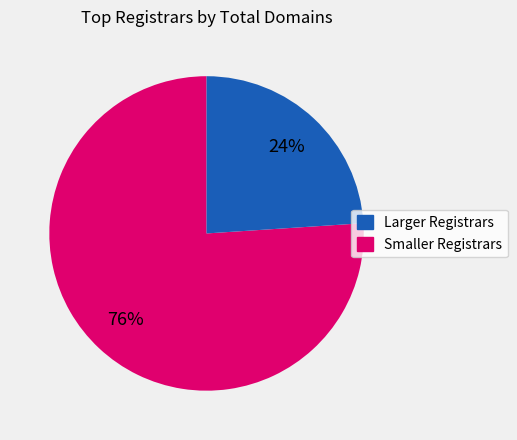

Rank the categories by value from highest to lowest.

Larger Registrars, Smaller Registrars